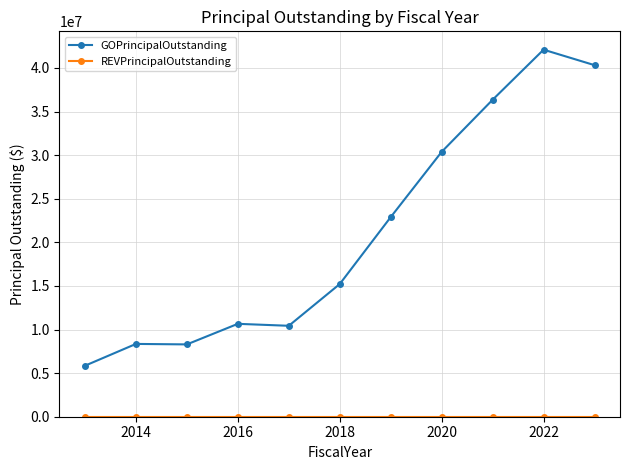

Which series has the largest total across all categories?

GOPrincipalOutstanding